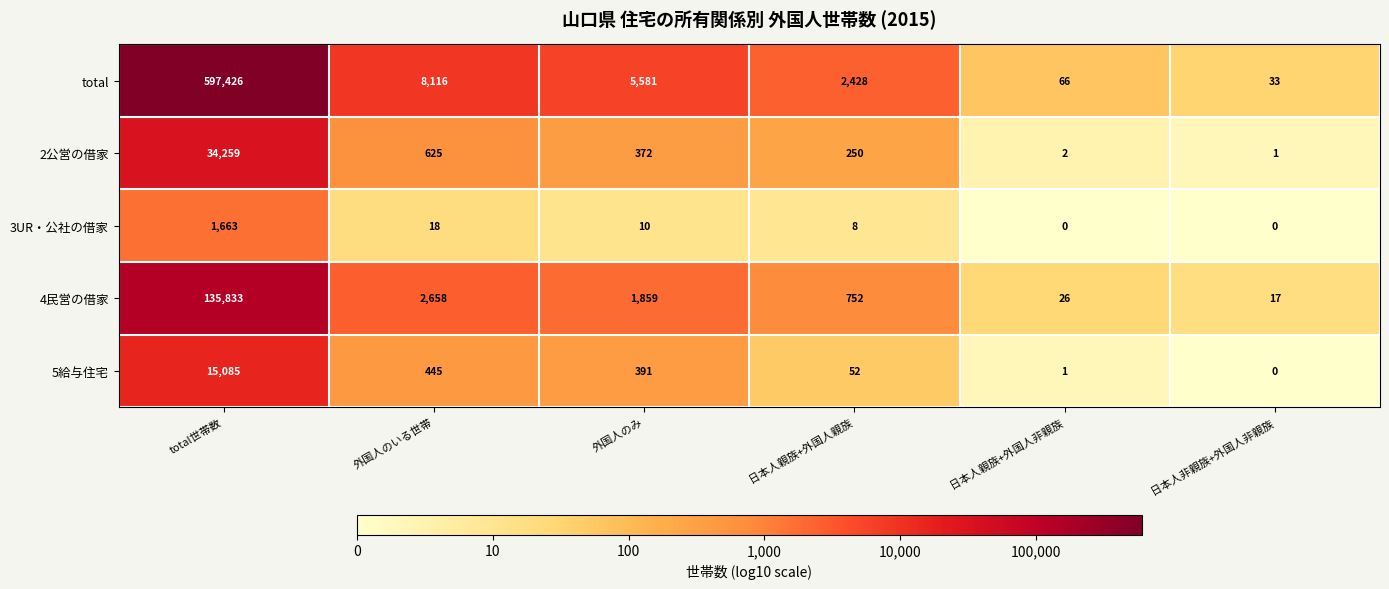

At how many categories does at least one series exceed 5?

6